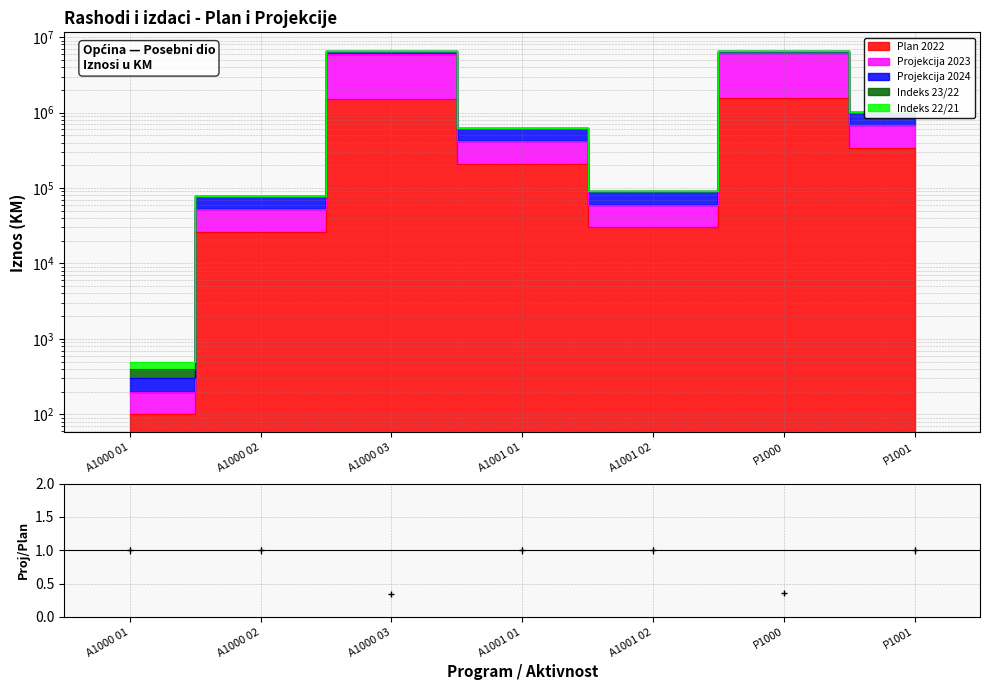

Reading left to right, extract all data points from this chart.

Plan 2022: 100.0	26200.0	1510000.0	210000.0	30000.0	1536300.0	340000.0
Projekcija 2023: 200.0	52400.0	6035000.0	420000.0	60000.0	6087600.0	680000.0
Indeks 23/22: 1.0	1.0	0.3	1.0	1.0	0.4	1.0
Indeks 22/21: 500.0	78800.0	6560311.3	630200.0	90200.0	6639208.4	1020200.0